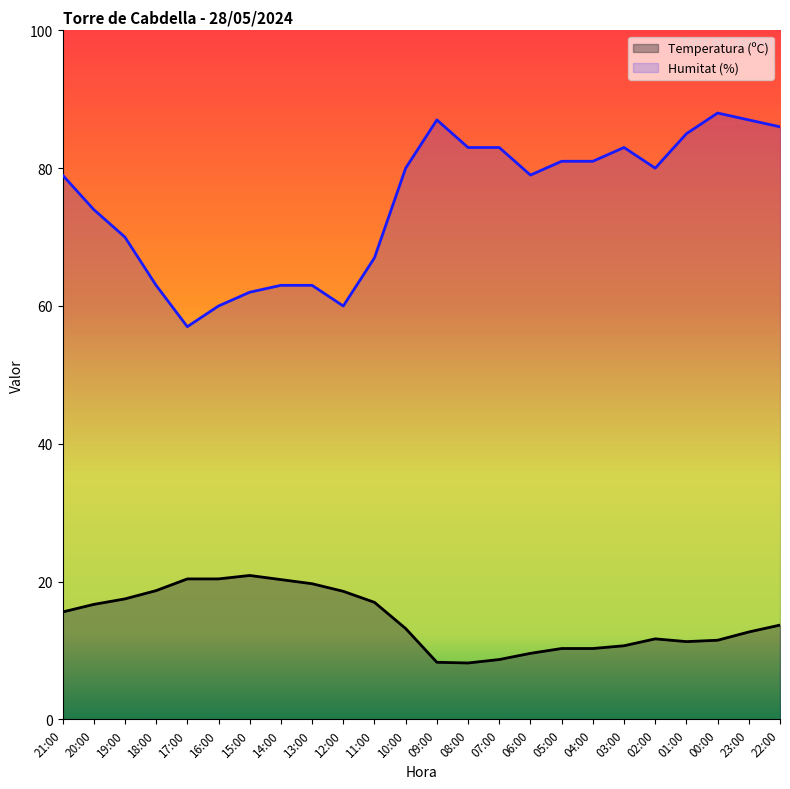

What is the average value of the Temperatura (ºC) series?

14.4